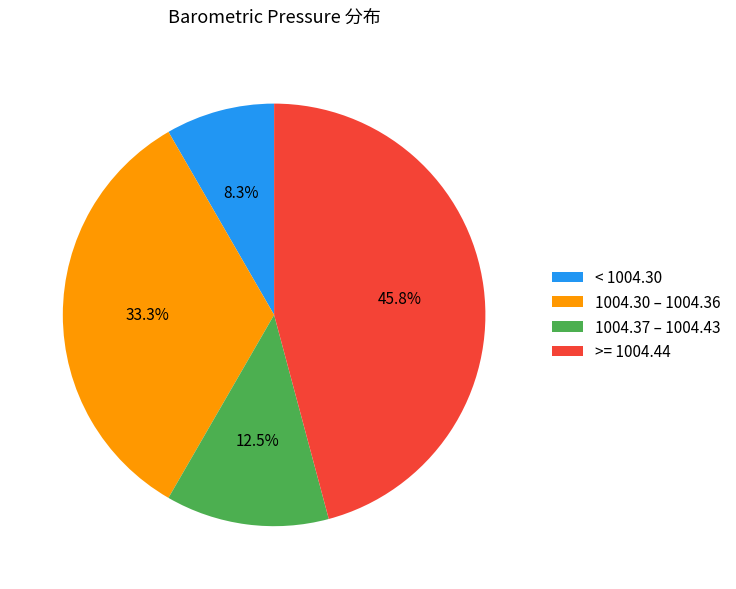

Approximately how many times larger is the value at >= 1004.44 compared to 1004.30 – 1004.36?

1.4